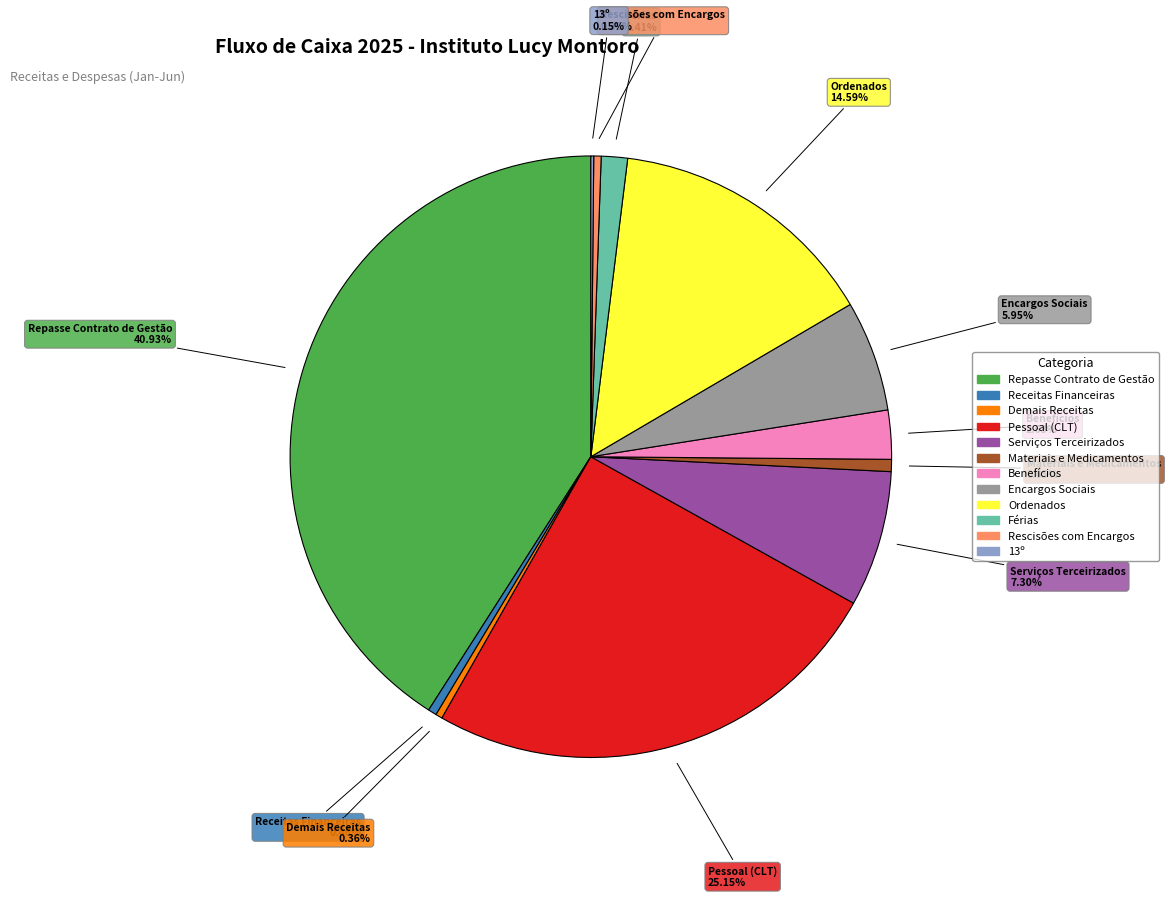

Approximately how many times larger is the value at Benefícios compared to Demais Receitas?

7.3